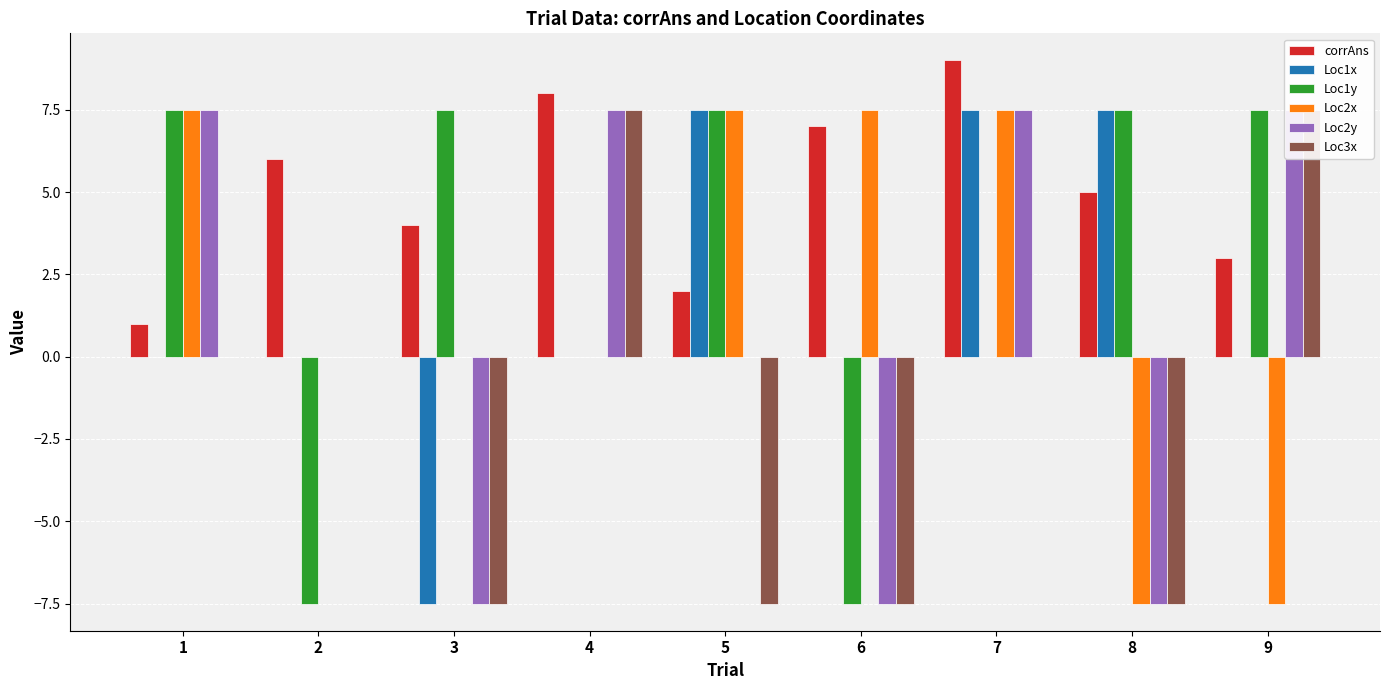

Which series has the largest total across all categories?

corrAns